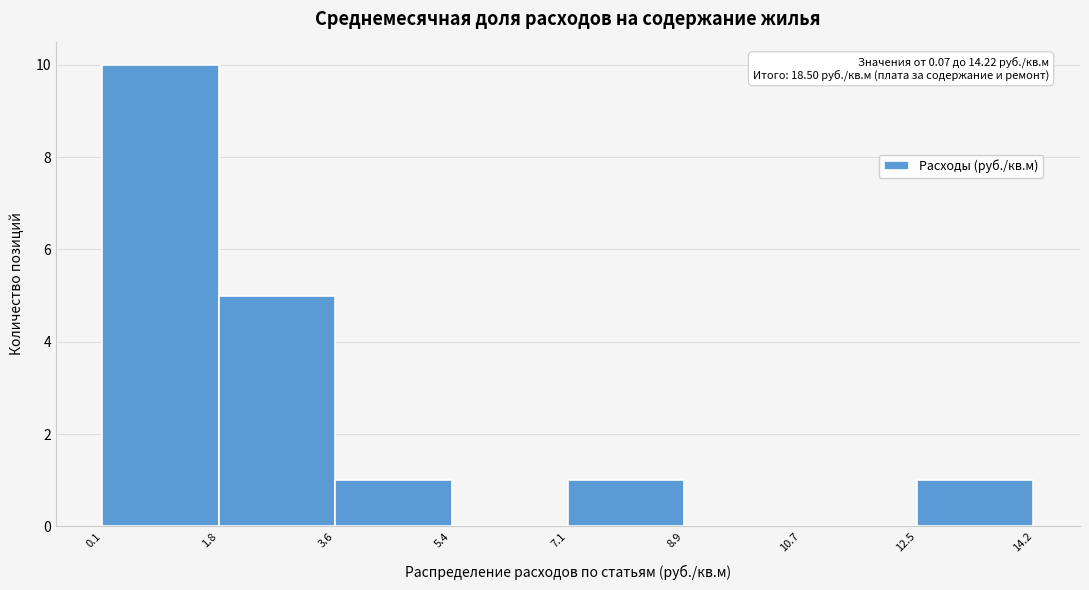

Over which range of the x-axis is the bar tallest?

0.1 to 1.8